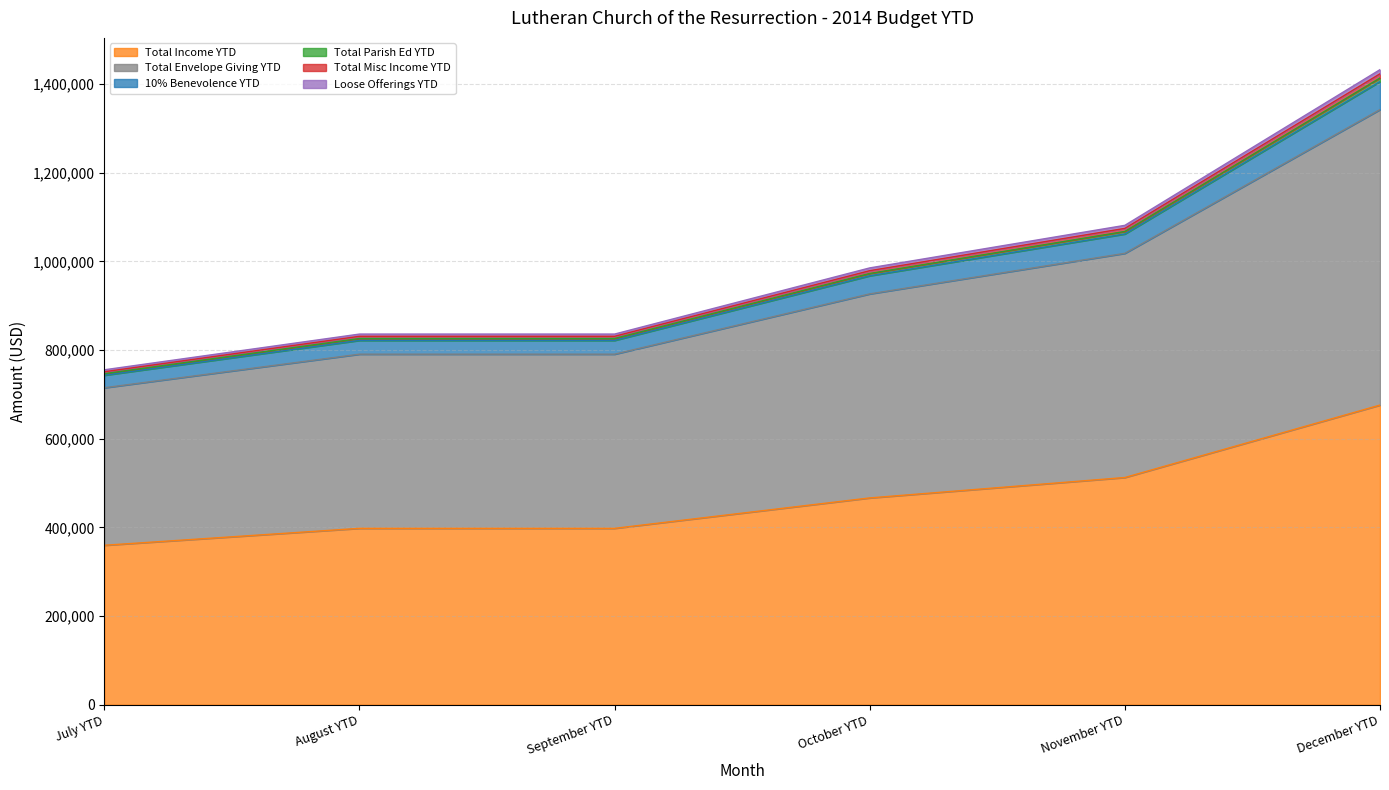

What is the label of the 2nd point from the right?

November YTD